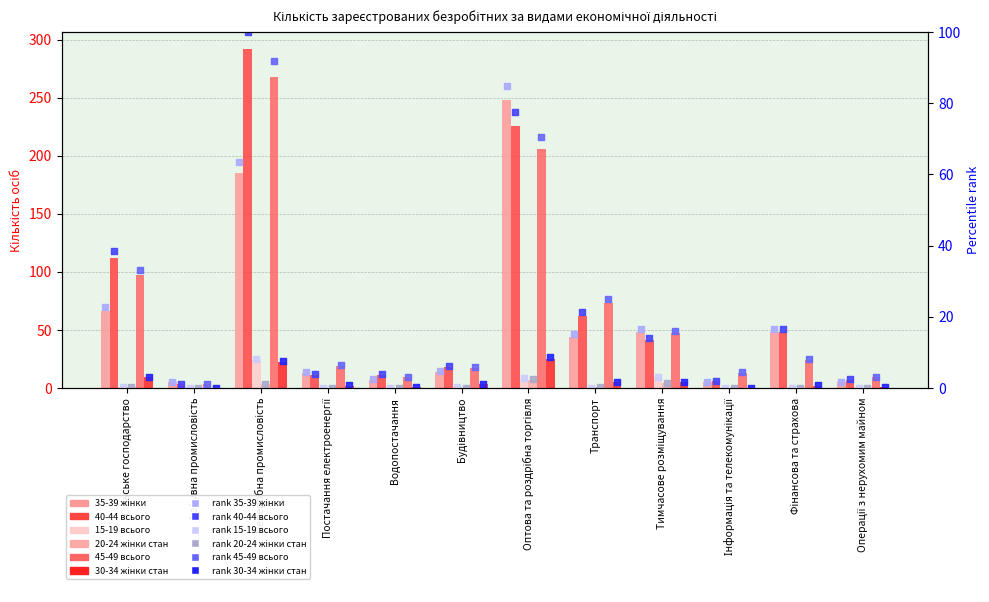

At which category is the sum across all series the highest?

Переробна промисловість